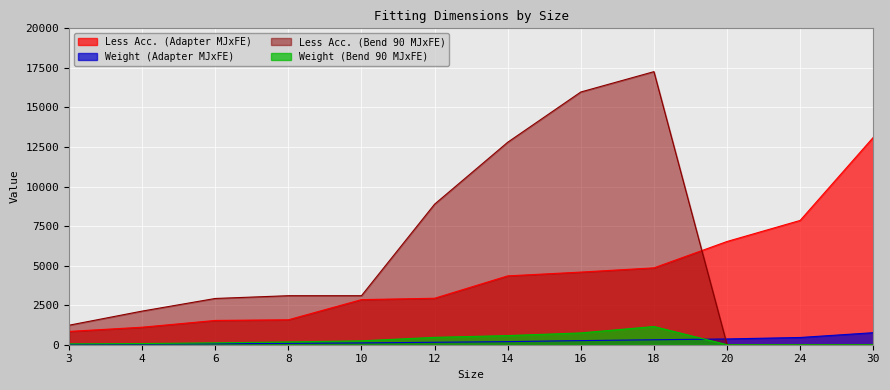

Is the value of Less Acc. (Adapter MJxFE) at 30 greater than the value of Weight (Adapter MJxFE) at 10?

Yes